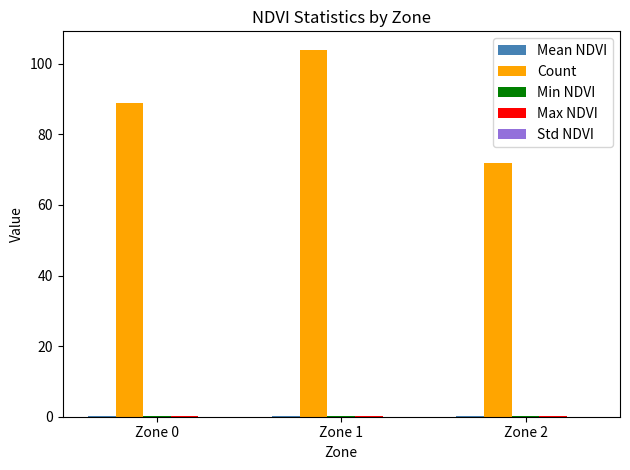

At which category is the sum across all series the highest?

Zone 1